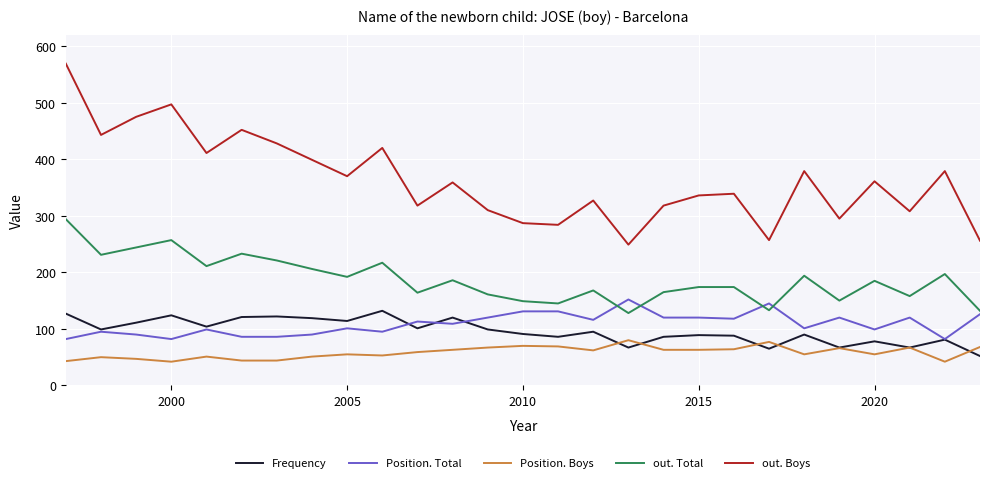

Which series has the largest range (max minus min)?

out. Boys